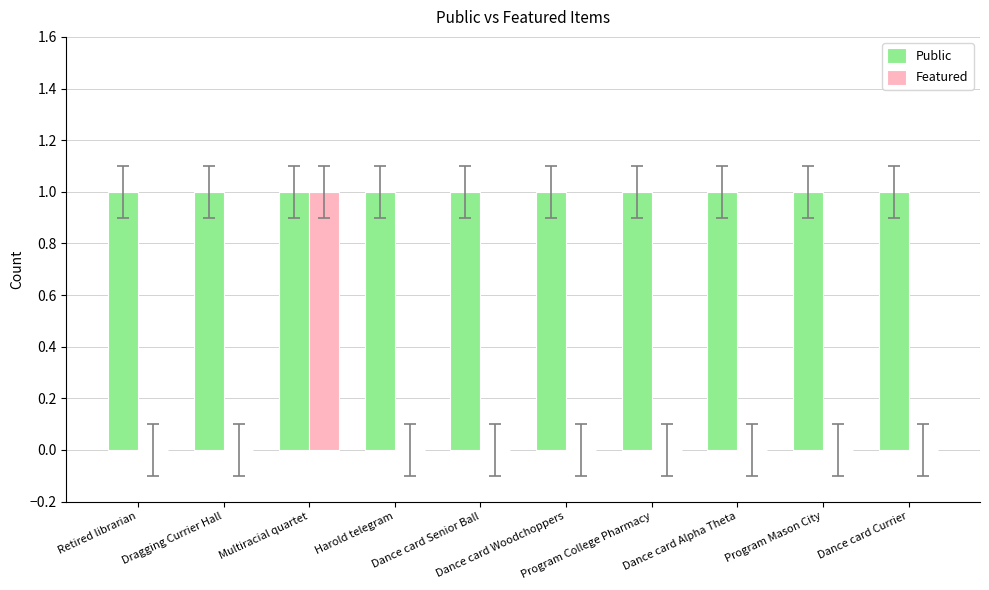

What are all the series names shown in the legend?

Public, Featured